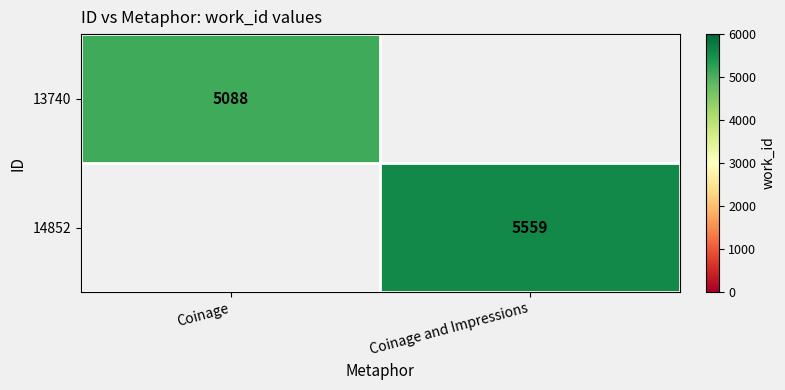

The value of 13740 at Coinage is 5088. True or false?

True